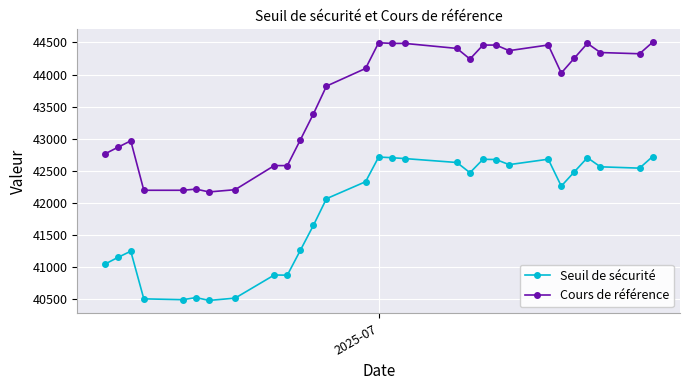

What is the value of the Cours de référence point at the 9th from the left?

42581.8